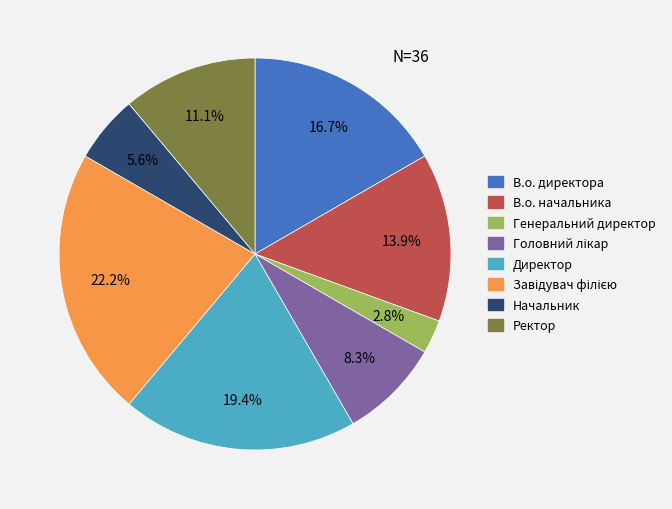

How many slices are in this pie chart?

8